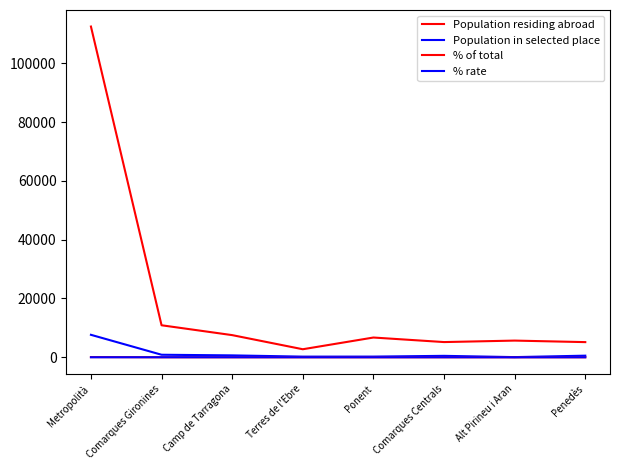

Which series has the largest total across all categories?

Population residing abroad